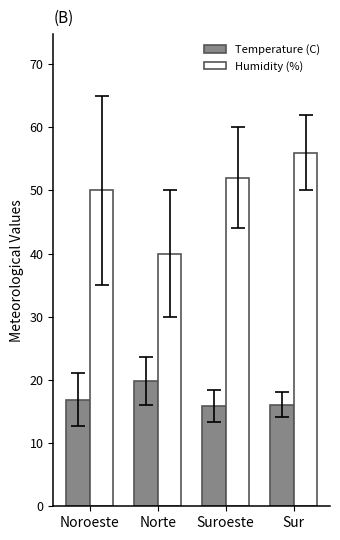

What is the lowest value of the Humidity (%) series?

40.0